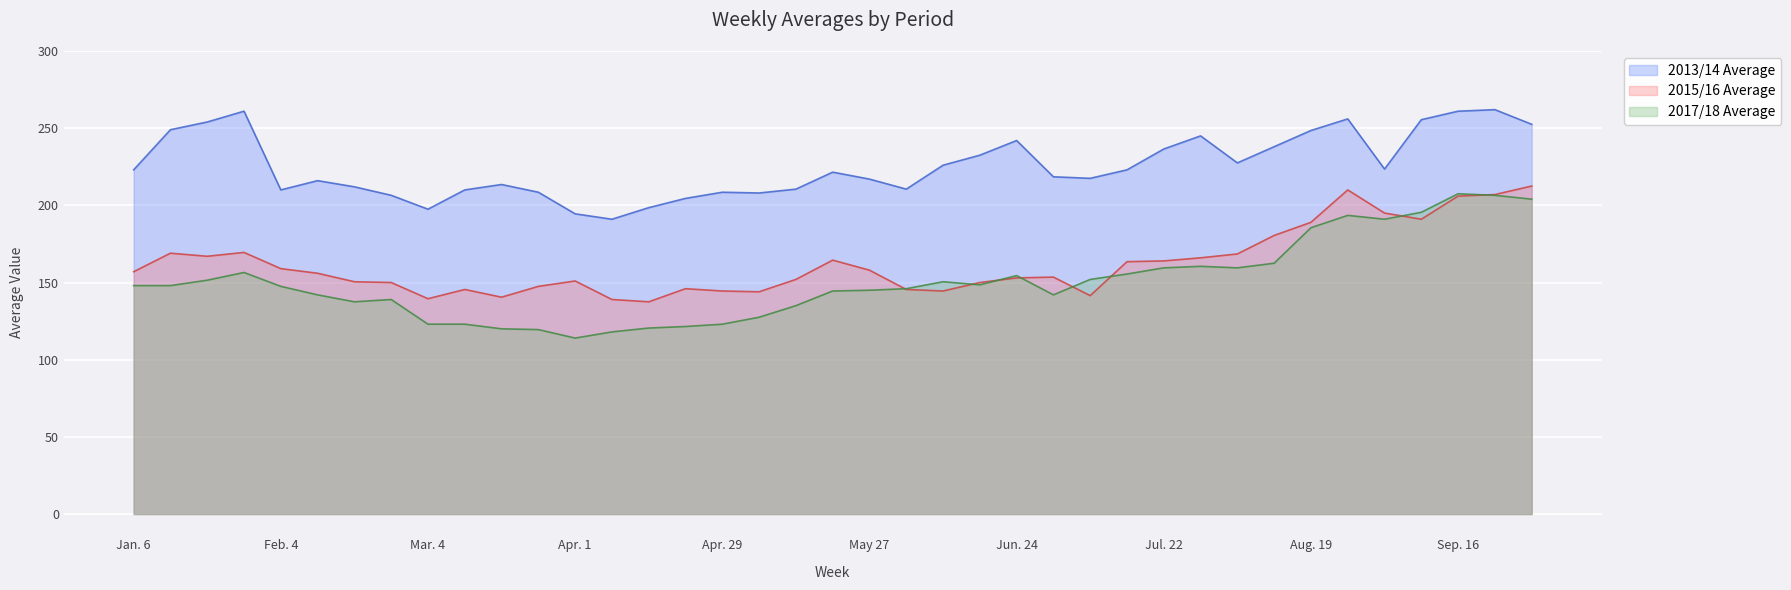

What is the value of the 2017/18 Average point at the 9th from the left?

123.0